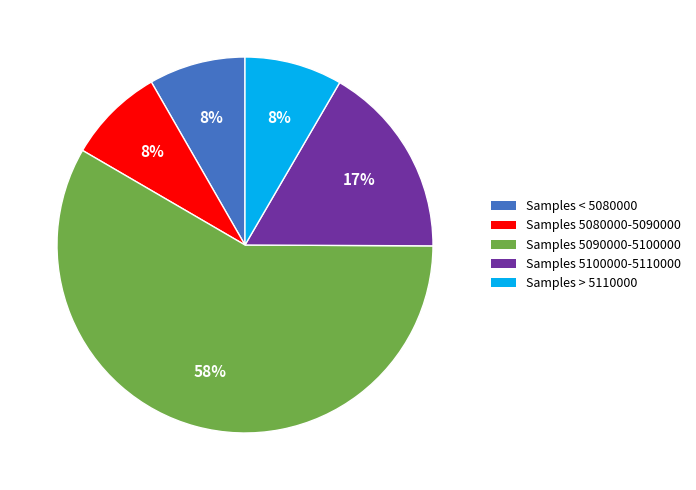

What percentage is the Samples > 5110000 slice, to the nearest percent?

8%